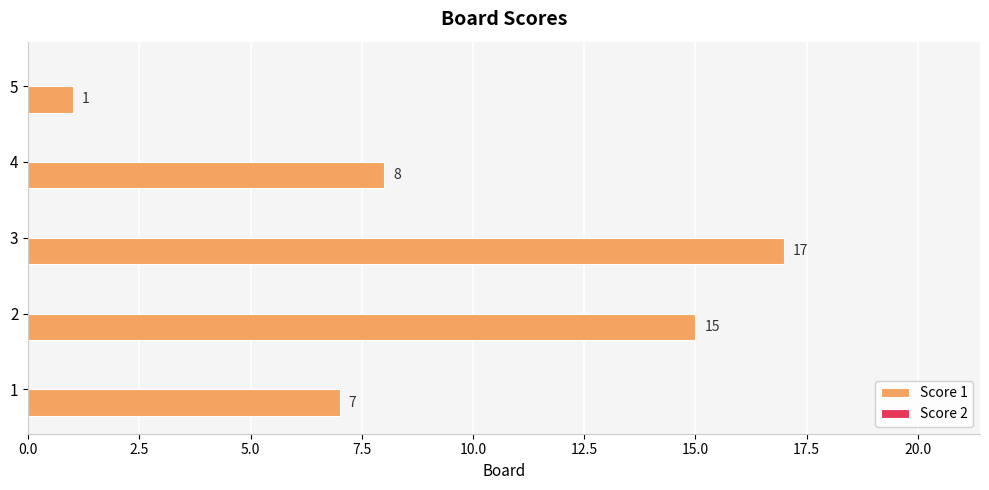

What is the ratio of the value at 1 to the value at 4?

0.9